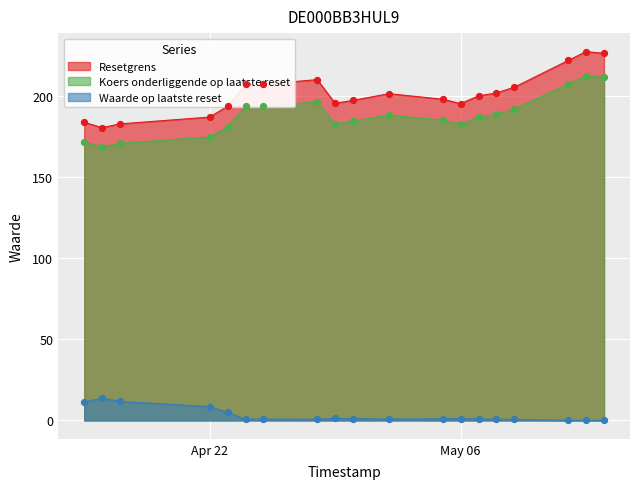

What are all the series names shown in the legend?

Resetgrens, Koers onderliggende op laatste reset, Waarde op laatste reset